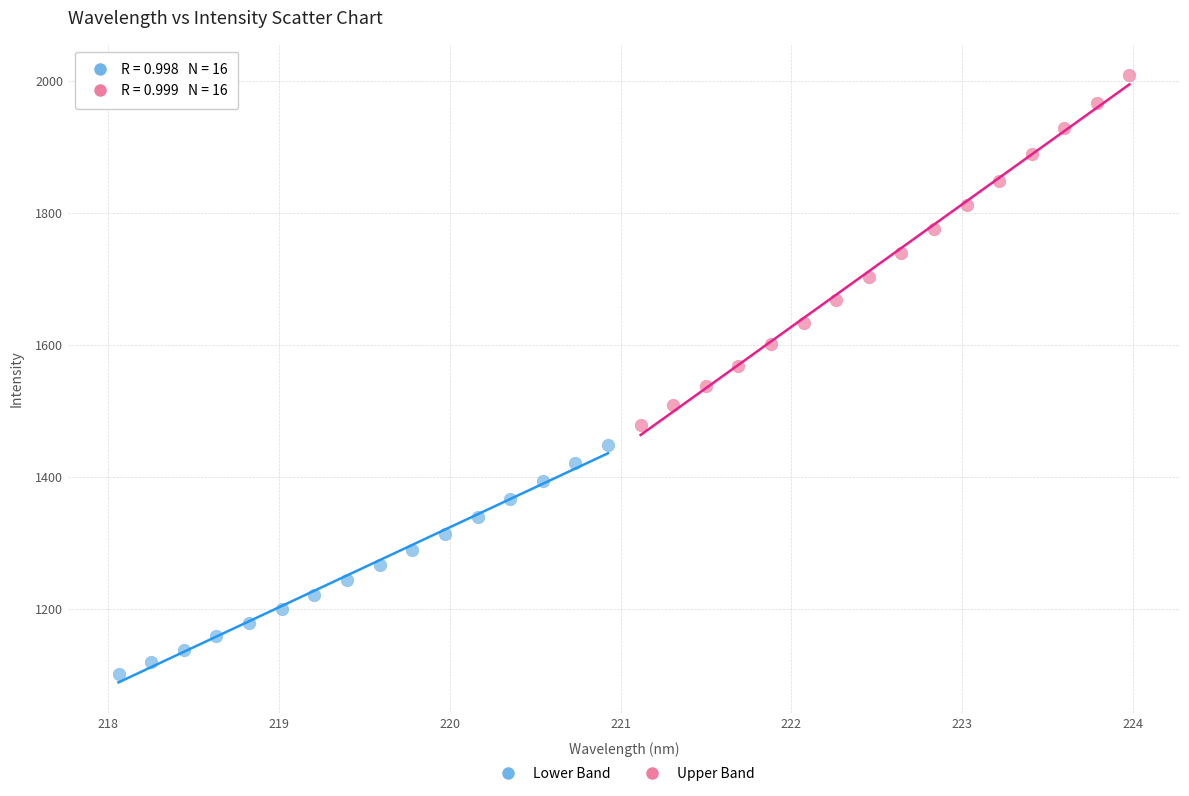

Which series contains the highest Y value?

Upper Band